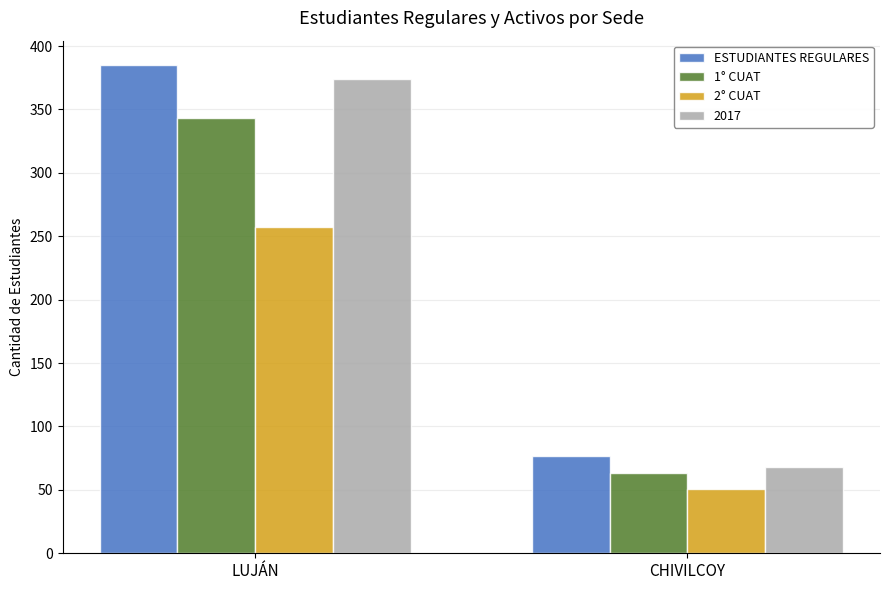

Which series has the largest total across all categories?

ESTUDIANTES REGULARES